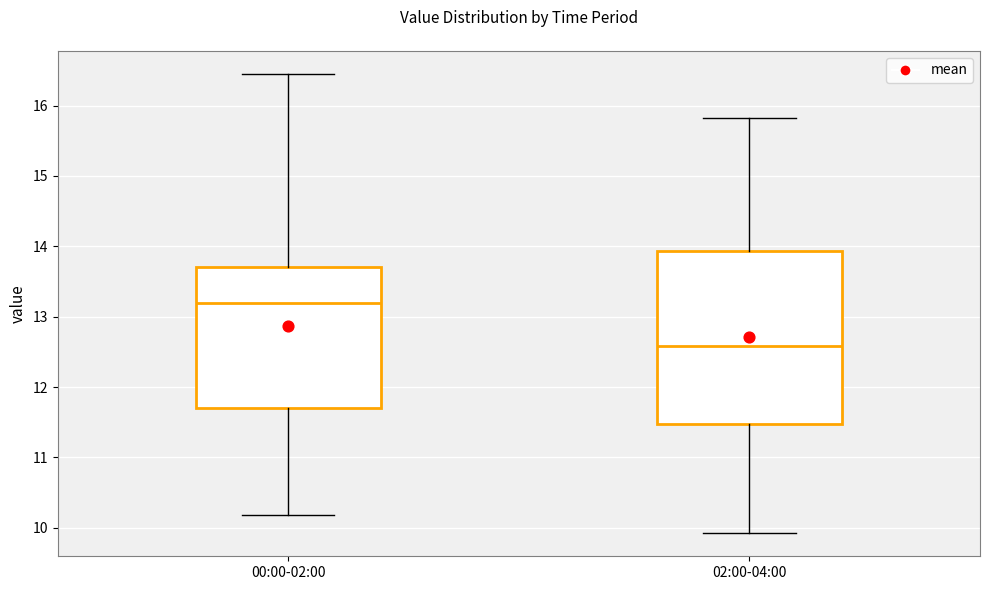

Reading left to right, transcribe this box plot: for each box, give where its median line is, the range the box spans, and where its two whiskers end, as read against the y-axis. The values are not printed on the chart, so give them approximately, as read against the axis.

00:00-02:00: median 13.2, box 11.7 to 13.7, whiskers 10.2 to 16.5
02:00-04:00: median 12.5, box 11.6 to 14.0, whiskers 9.8 to 16.1